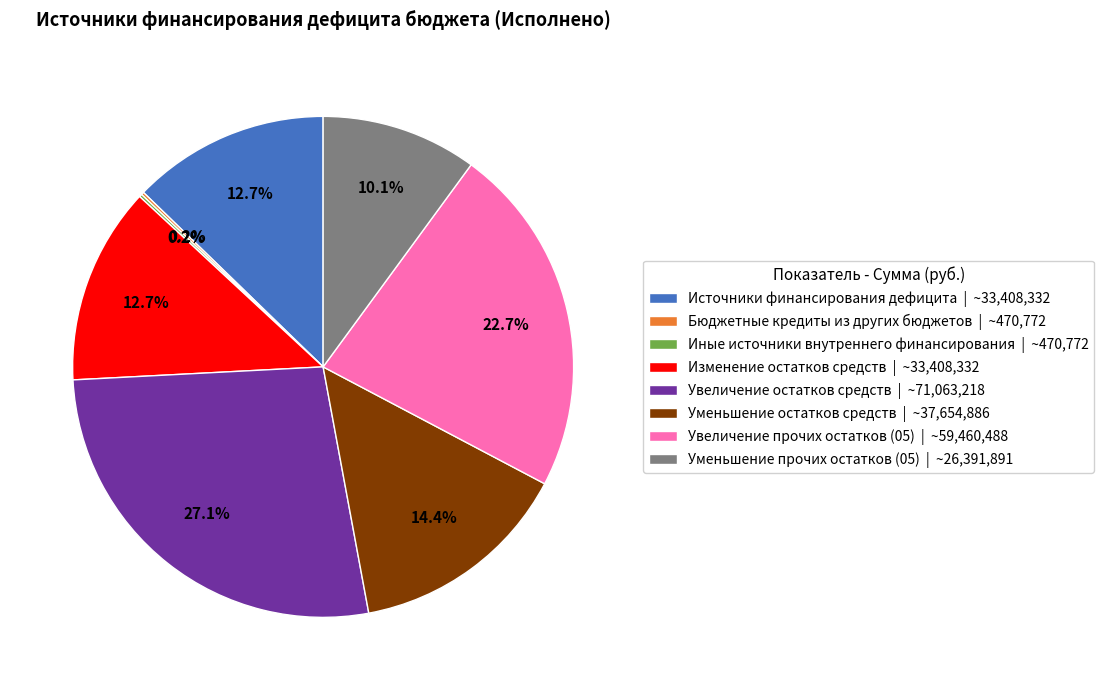

Between Увеличение остатков средств | ~71,063,218 and Увеличение прочих остатков (05) | ~59,460,488, which is larger?

Увеличение остатков средств | ~71,063,218